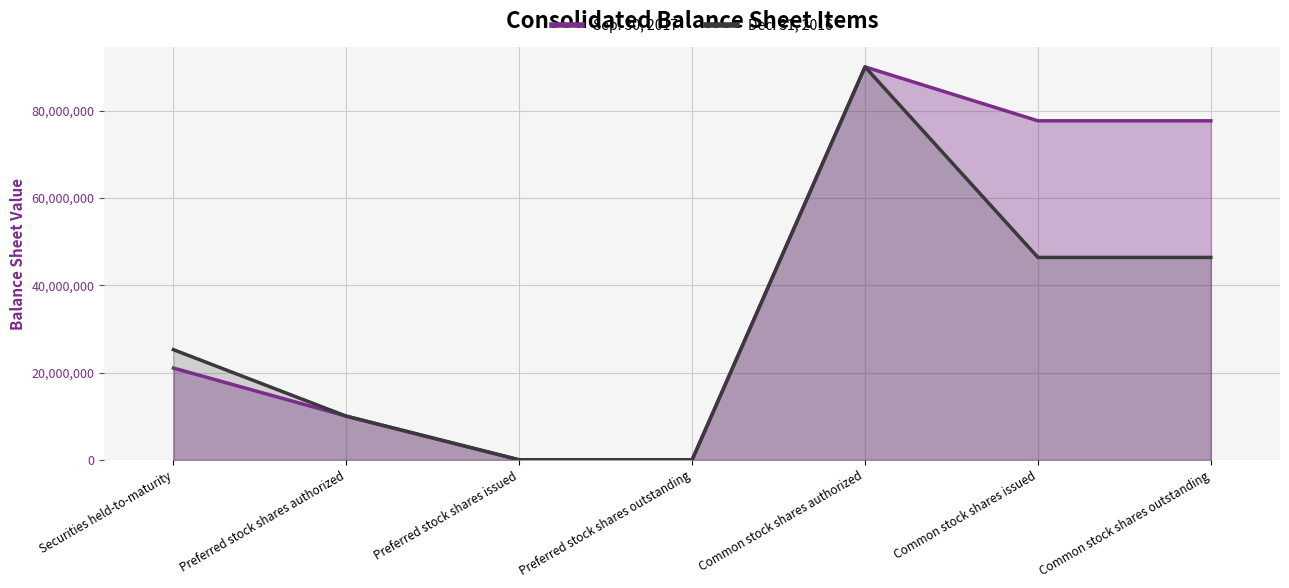

Where does the Dec. 31, 2016 series first go above 25233254?

Common stock shares authorized